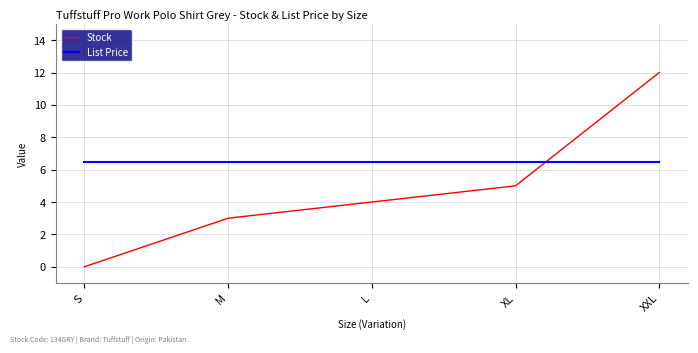

After their last crossing, which series has the higher values: List Price or Stock?

Stock